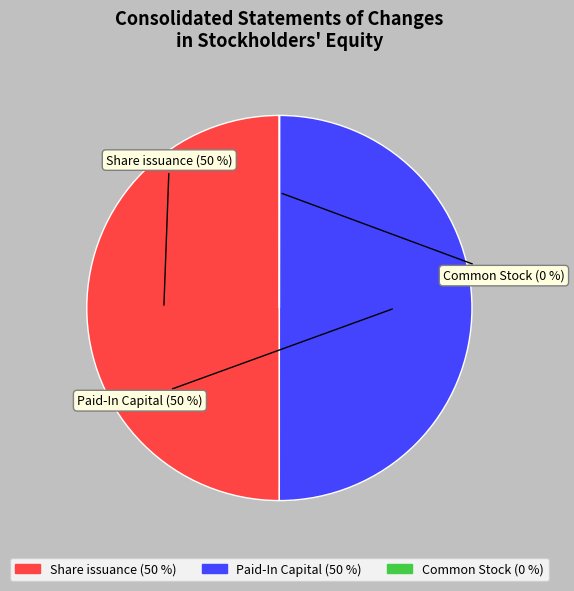

To the nearest percent, what is the difference between the largest and smallest slice percentages?

50%